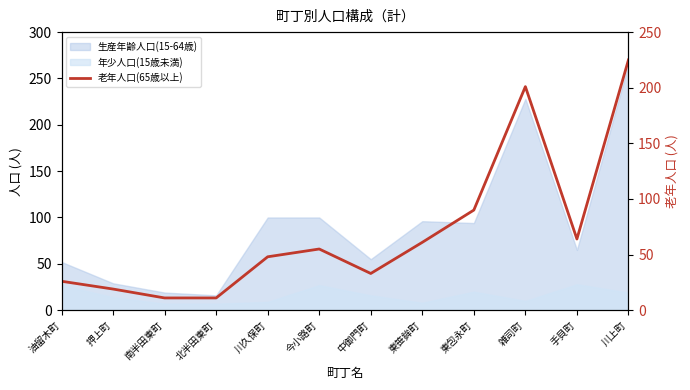

At which category does the data reach its first local peak?

今小路町